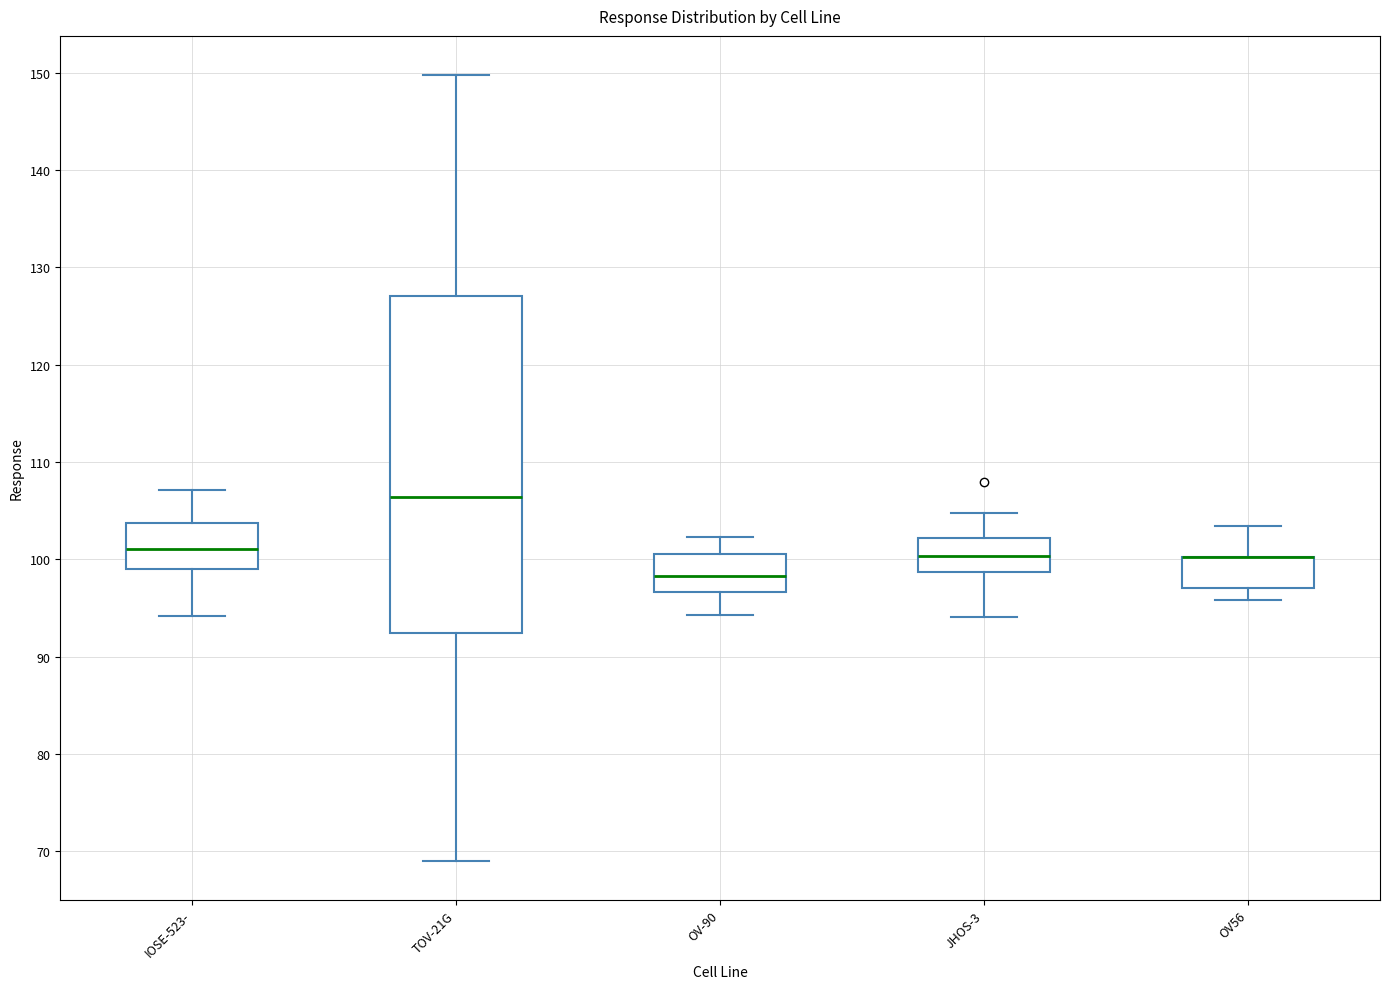

Comparing the boxes themselves (not the whiskers), which one is the tallest?

TOV-21G